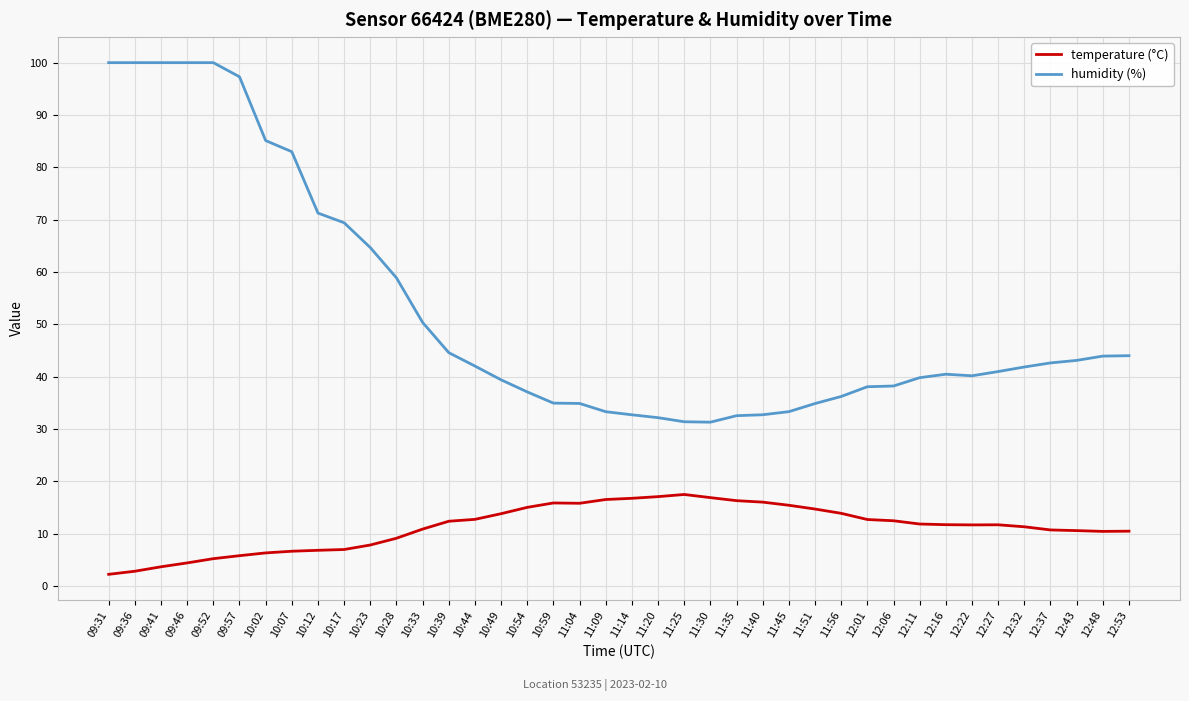

What is the total value across all series at 12:43?

53.8